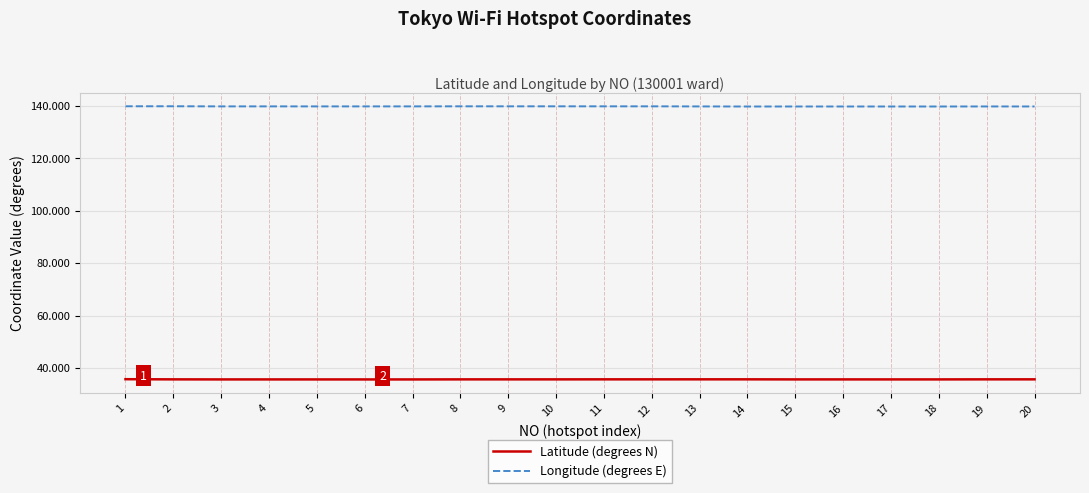

True or false: Latitude (degrees N) has a value of 57.9 at 9.

False